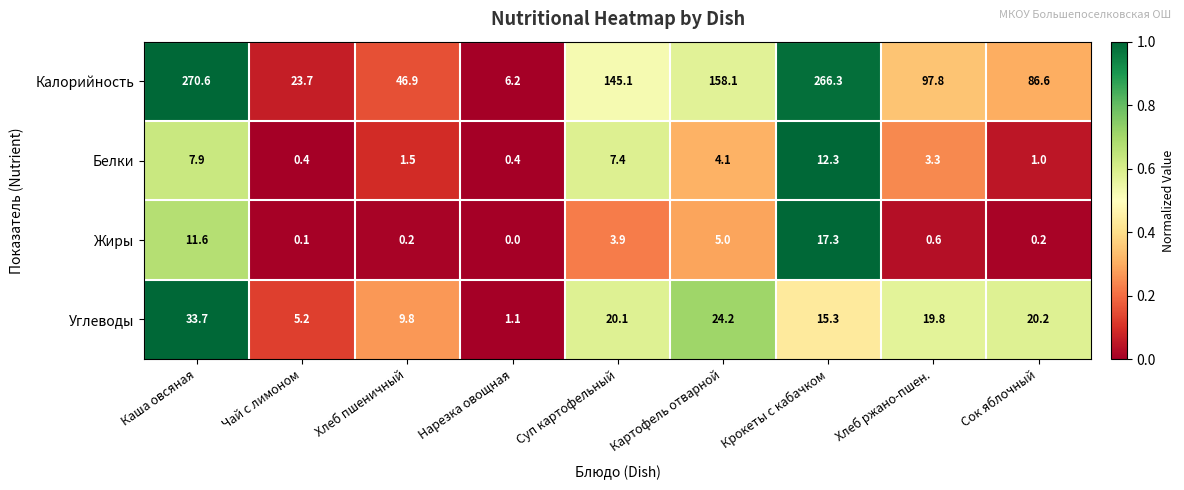

How many values in the Белки series exceed 3?

5